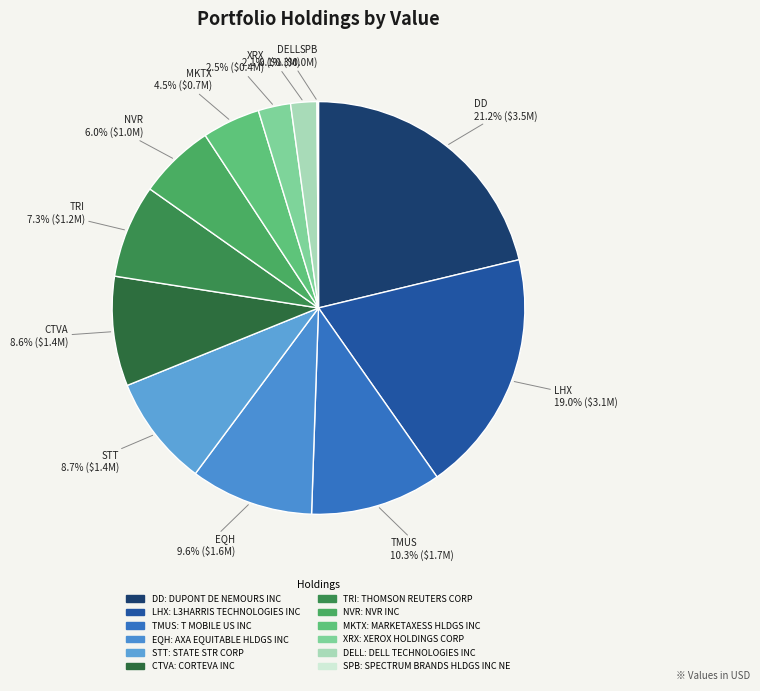

Rank the categories by value from lowest to highest.

SPECTRUM BRANDS HLDGS INC NE, DELL TECHNOLOGIES INC, XEROX HOLDINGS CORP, MARKETAXESS HLDGS INC, NVR INC, THOMSON REUTERS CORP, CORTEVA INC, STATE STR CORP, AXA EQUITABLE HLDGS INC, T MOBILE US INC, L3HARRIS TECHNOLOGIES INC, DUPONT DE NEMOURS INC